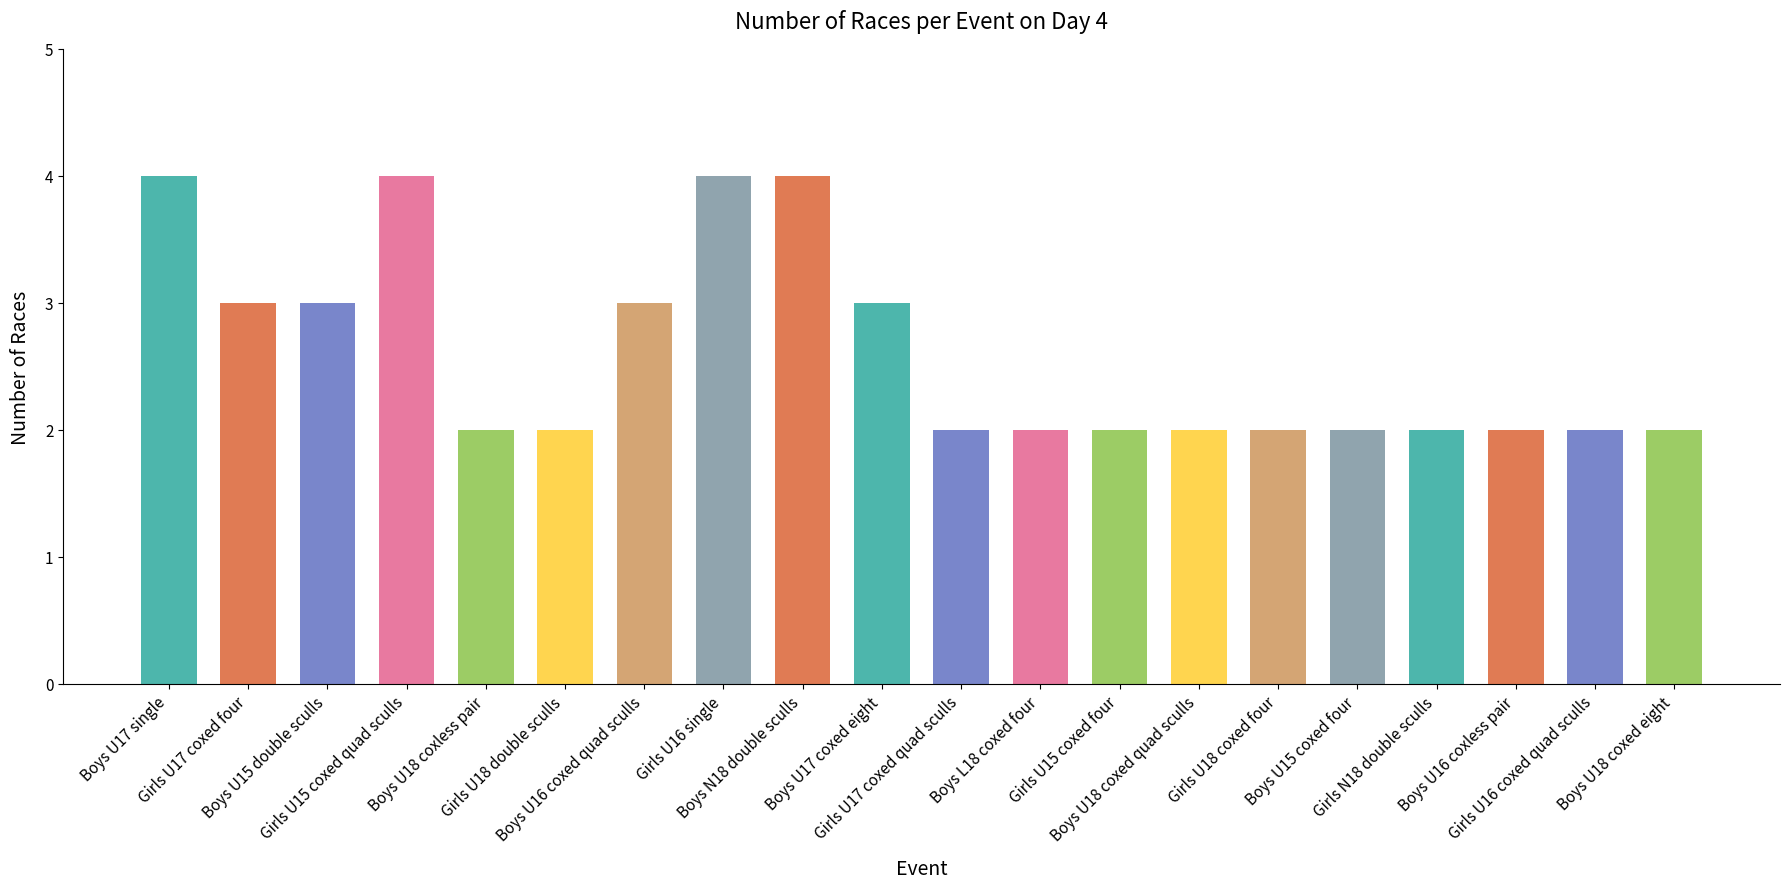

True or false: the data shows 1 at Girls N18 double sculls.

False